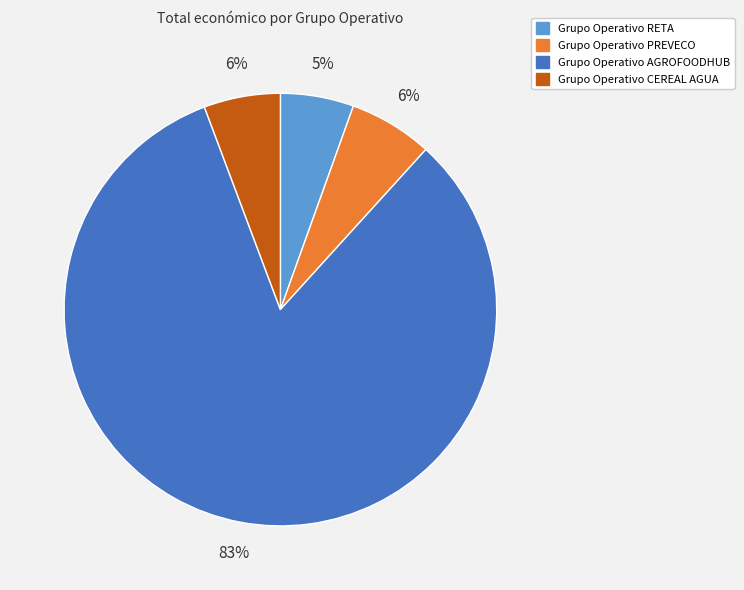

To the nearest percent, what portion does Grupo Operativo AGROFOODHUB represent?

83%